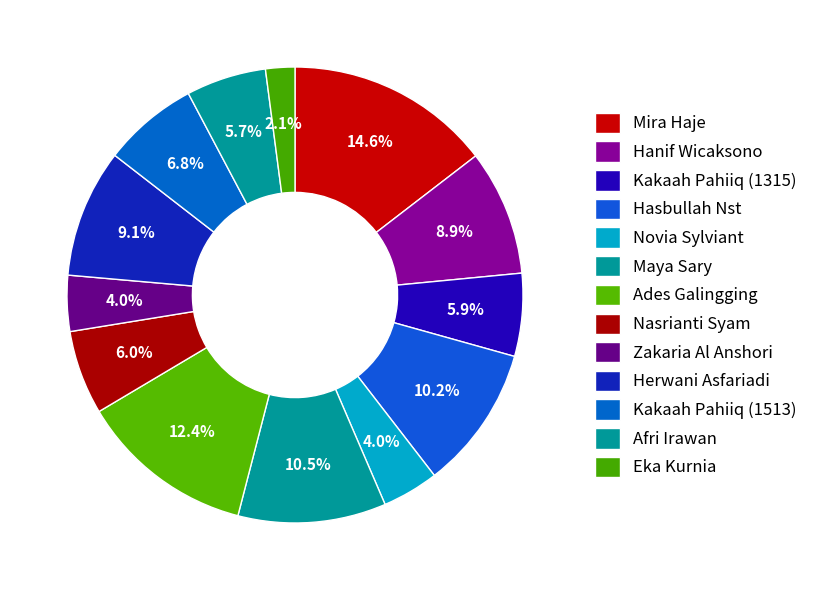

Is the sum of Kakaah Pahiiq (1315) and Hanif Wicaksono greater than half?

No